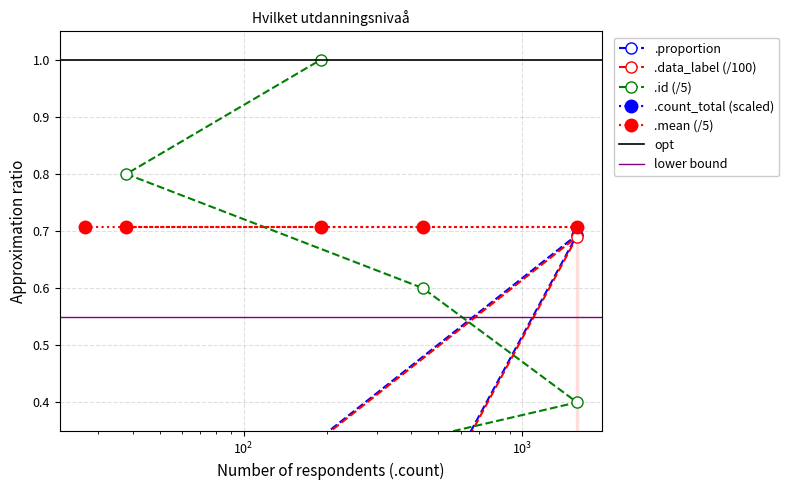

Is this an area chart (filled region under the line)?

No